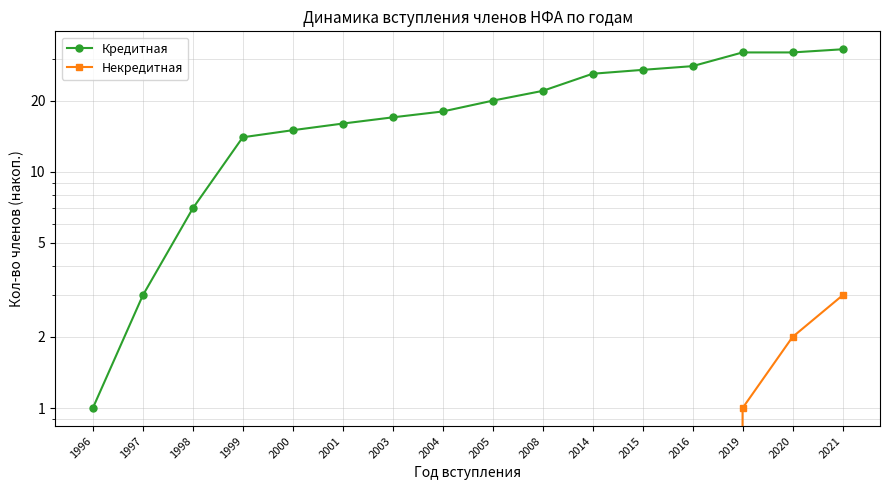

Does the chart display data point markers on the line(s)?

Yes